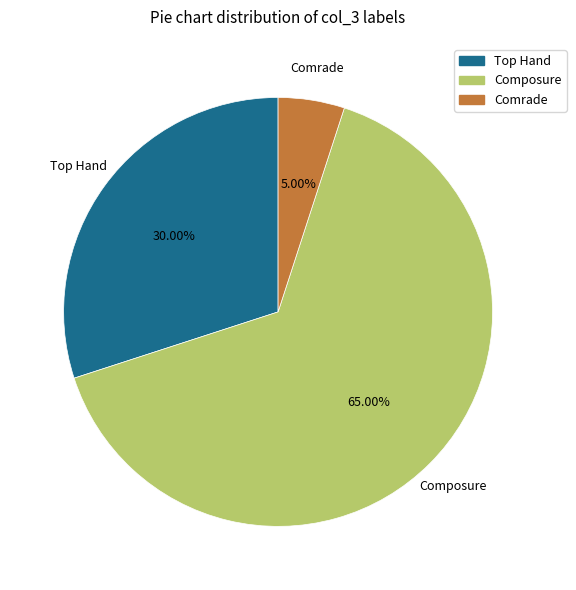

Which category has the smallest portion of the pie?

Comrade